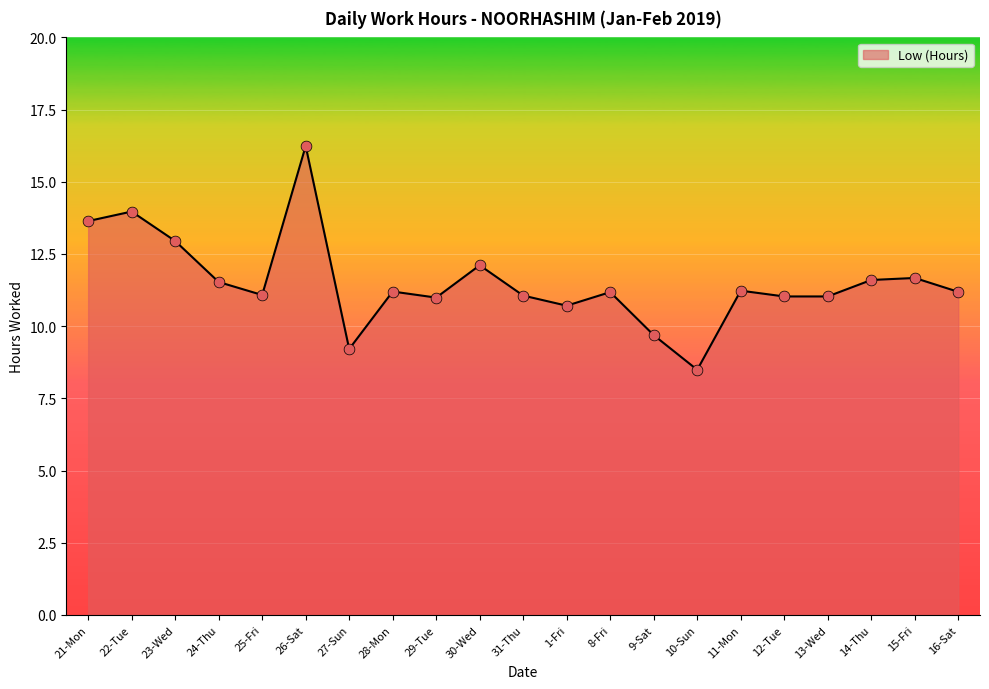

Approximately how many times larger is the value at 31-Thu compared to 28-Mon?

1.0